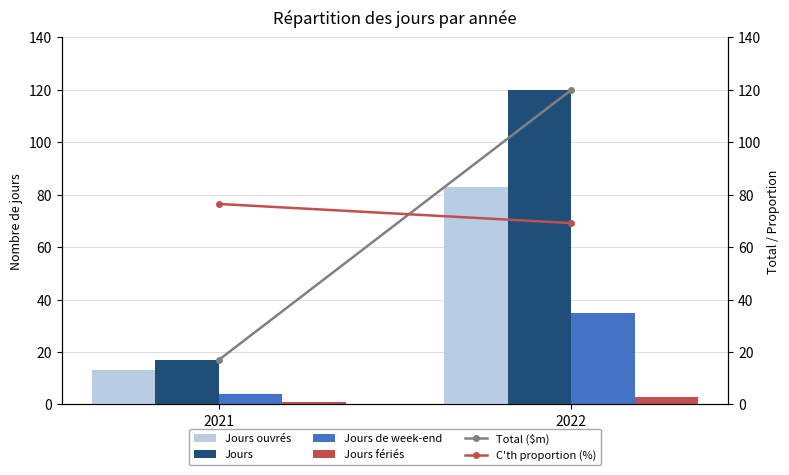

Reading left to right, list all the values displayed in this chart.

Jours ouvrés: 13.0	83.0
Jours: 17.0	120.0
Jours de week-end: 4.0	35.0
Jours fériés: 1.0	3.0
Total ($m): 17.0	120.0
C'th proportion (%): 76.5	69.2